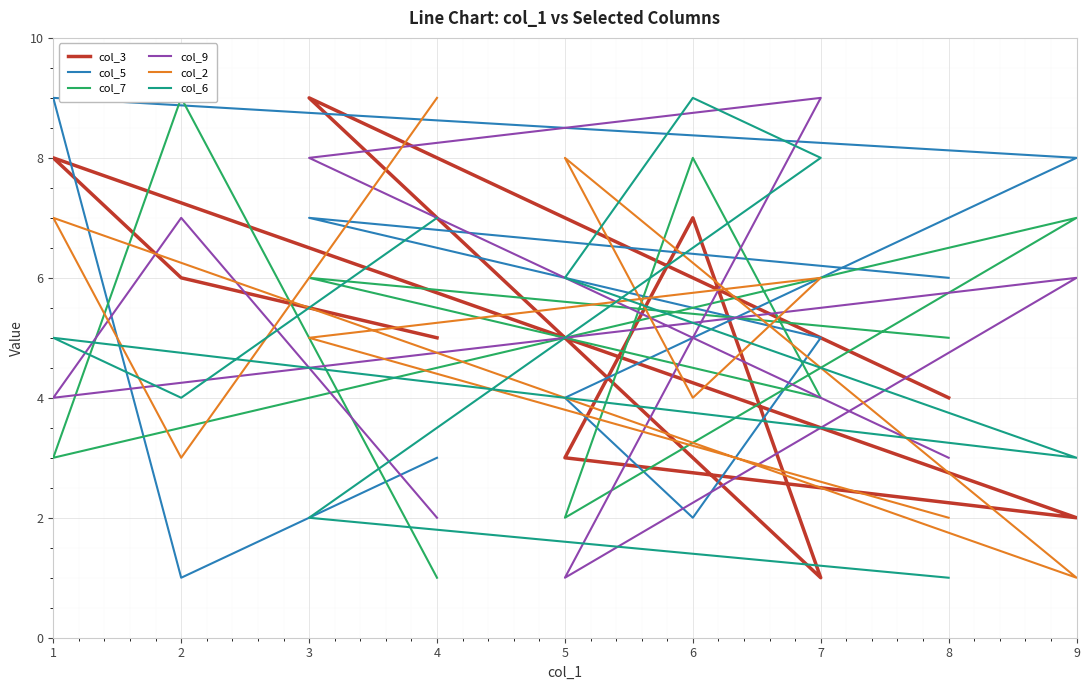

How many interior local valleys does the col_6 series have?

2